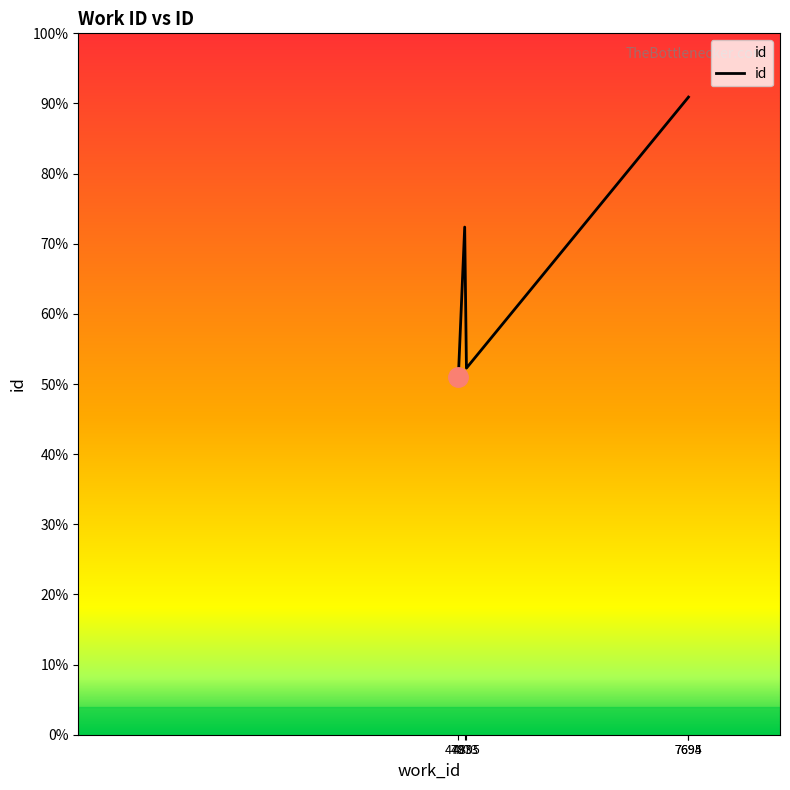

Does the chart display data point markers on the line(s)?

No